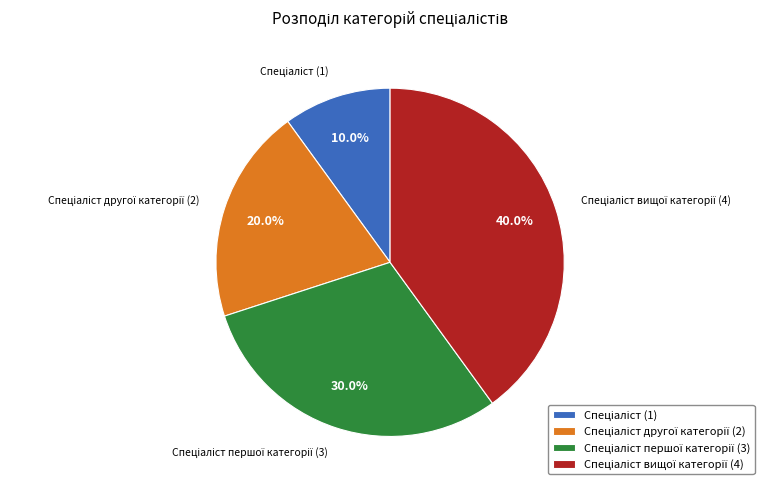

Count the number of slices in the pie.

4